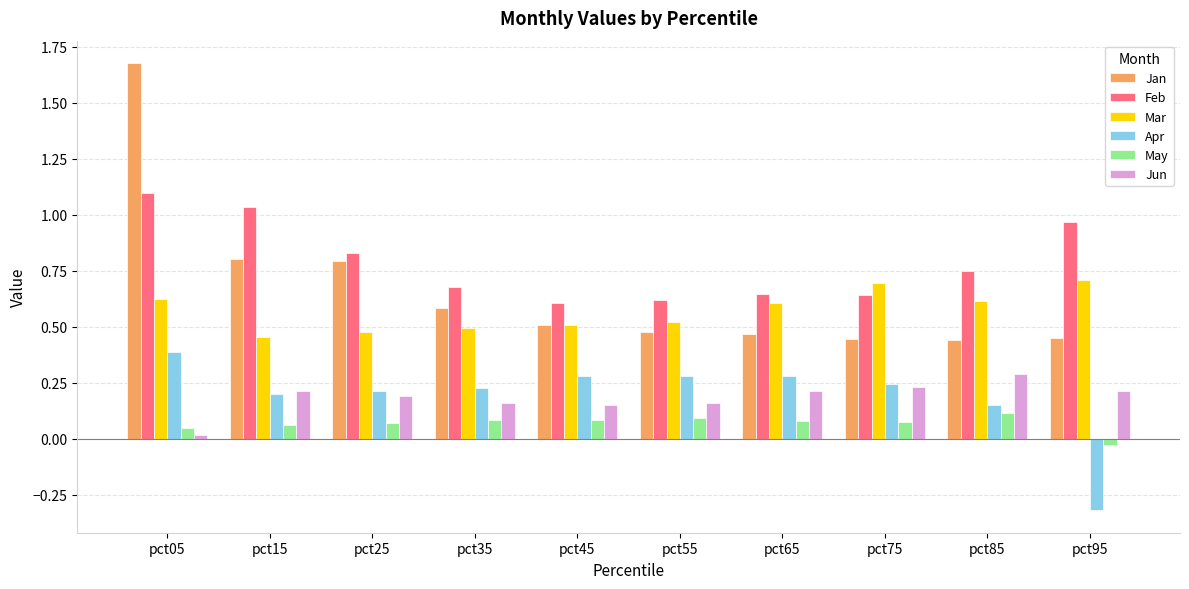

The value of Feb at pct75 is 1.0. True or false?

False